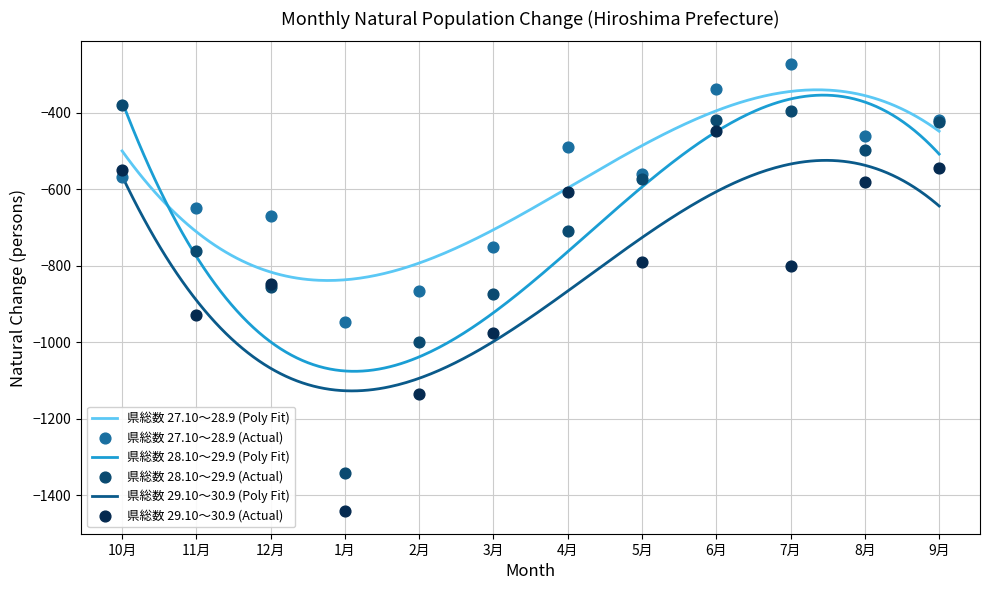

Which series reaches the maximum Y coordinate?

県総数 27.10～28.9